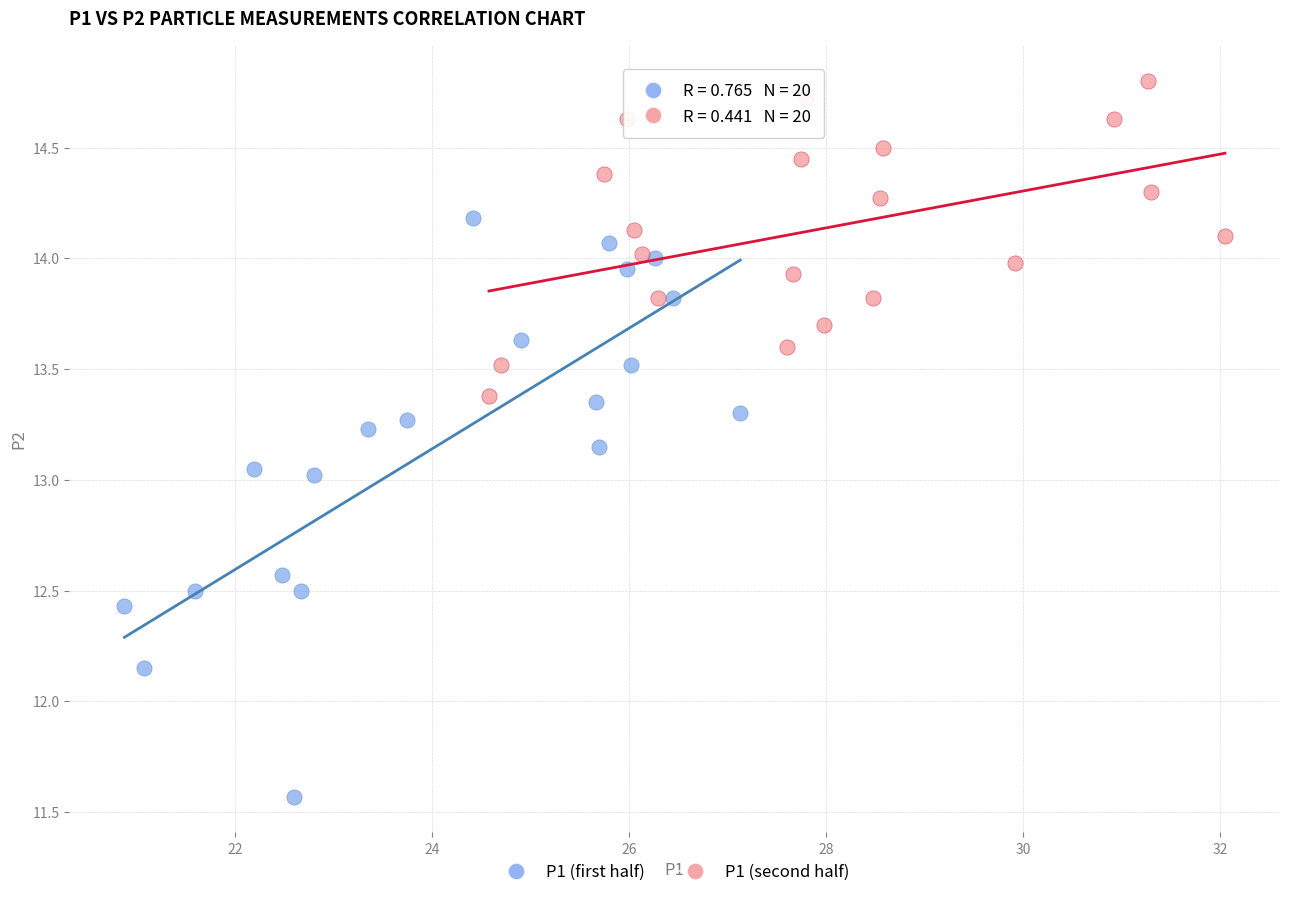

What are all the series names shown in the legend?

P1 (first half), P1 (second half)